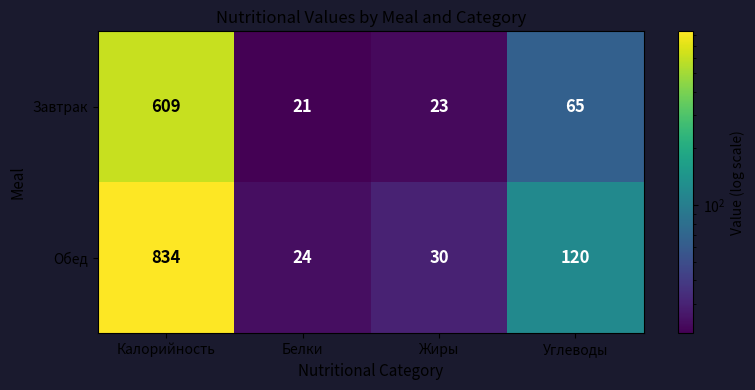

Rank the series at Белки from highest to lowest value.

Обед, Завтрак